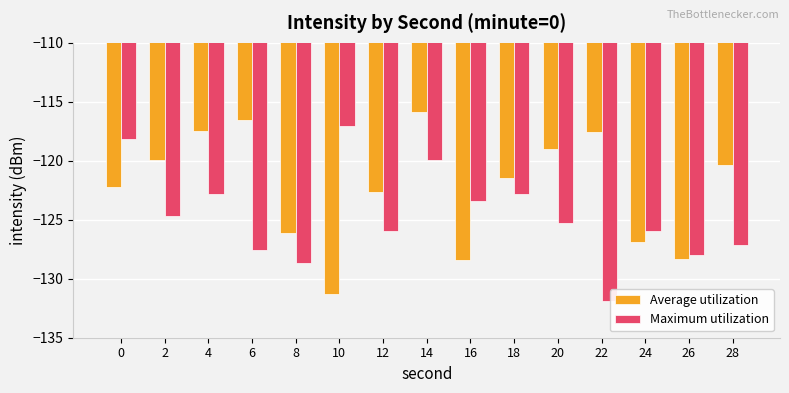

How many data points in Average utilization are above -121?

7